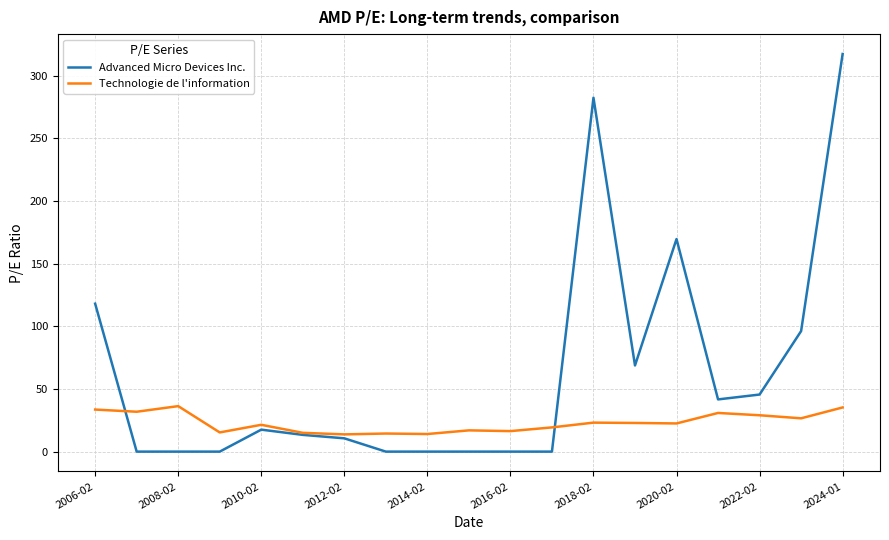

Which series has the largest total across all categories?

Advanced Micro Devices Inc.